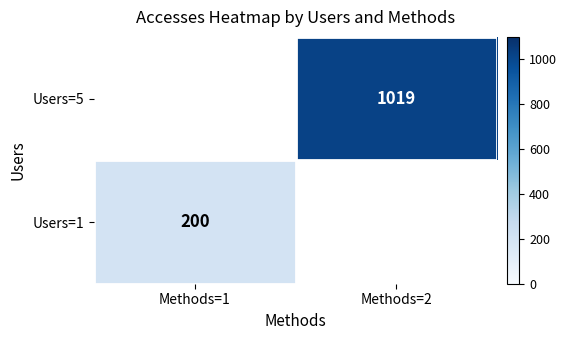

At which category is the sum across all series the highest?

Methods=2